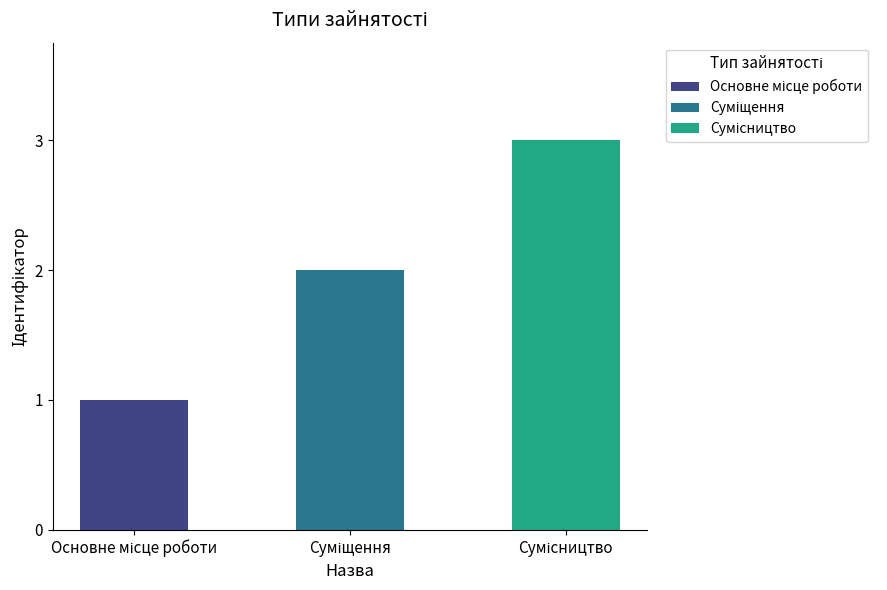

How many categories are shown in the chart?

3